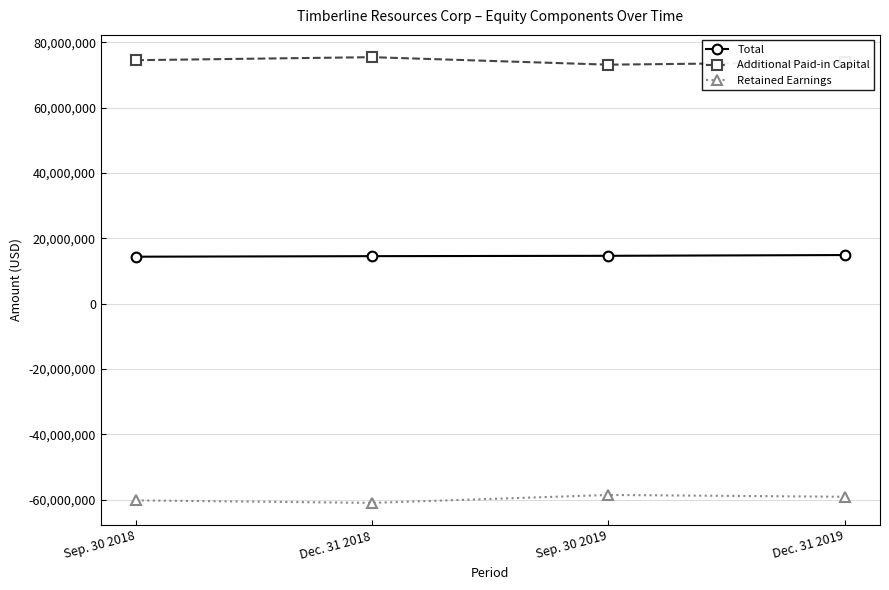

Is this an area chart (filled region under the line)?

No